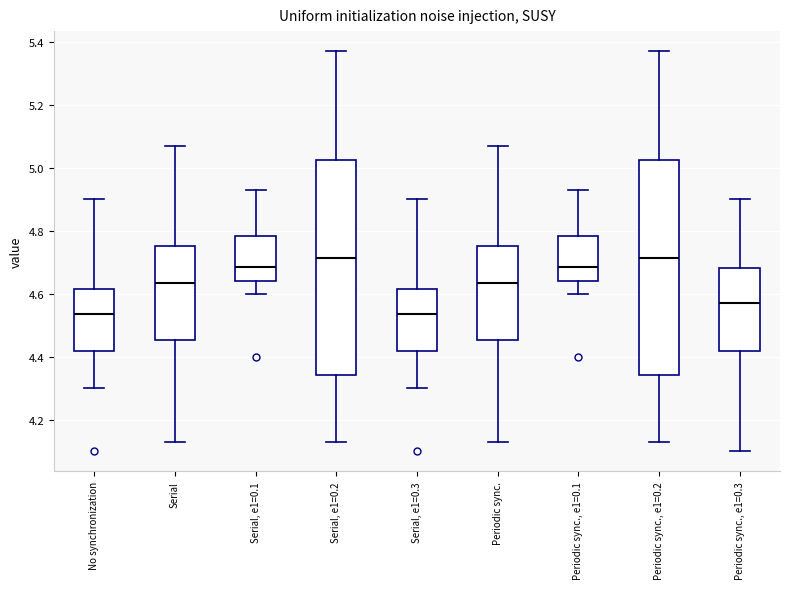

Reading left to right, transcribe this box plot: for each box, give where its median line is, the range the box spans, and where its two whiskers end, as read against the y-axis. The values are not printed on the chart, so give them approximately, as read against the axis.

No synchronization: median 4.54, box 4.42 to 4.62, whiskers 4.30 to 4.90
Serial: median 4.64, box 4.46 to 4.76, whiskers 4.14 to 5.08
Serial, e1=0.1: median 4.68, box 4.64 to 4.78, whiskers 4.60 to 4.94
Serial, e1=0.2: median 4.72, box 4.34 to 5.02, whiskers 4.14 to 5.38
Serial, e1=0.3: median 4.54, box 4.42 to 4.62, whiskers 4.30 to 4.90
Periodic sync.: median 4.64, box 4.46 to 4.76, whiskers 4.14 to 5.08
Periodic sync., e1=0.1: median 4.68, box 4.64 to 4.78, whiskers 4.60 to 4.94
Periodic sync., e1=0.2: median 4.72, box 4.34 to 5.02, whiskers 4.14 to 5.38
Periodic sync., e1=0.3: median 4.58, box 4.42 to 4.68, whiskers 4.10 to 4.90